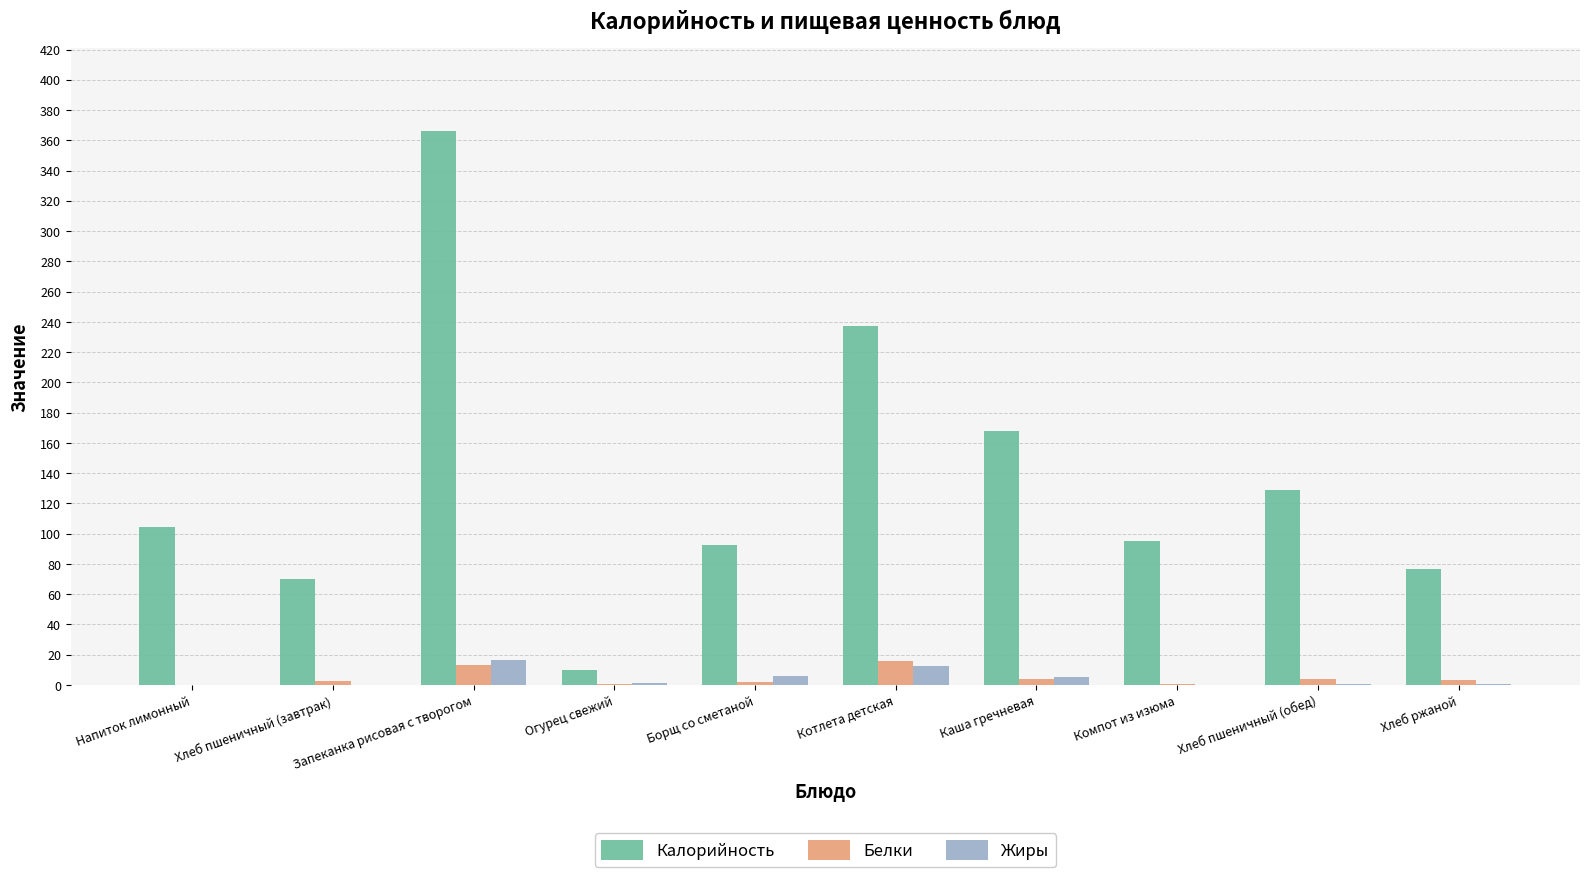

True or false: Калорийность has a value of 95.4 at Компот из изюма.

True